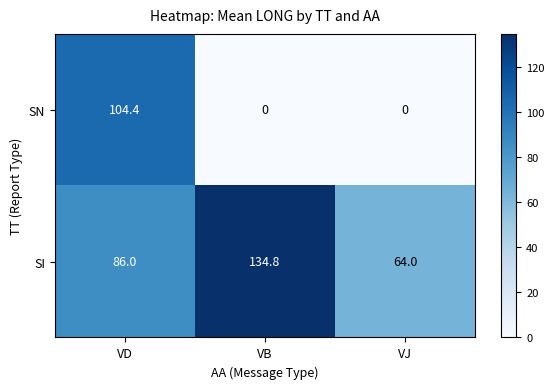

Rank the series at VD from lowest to highest value.

SI, SN